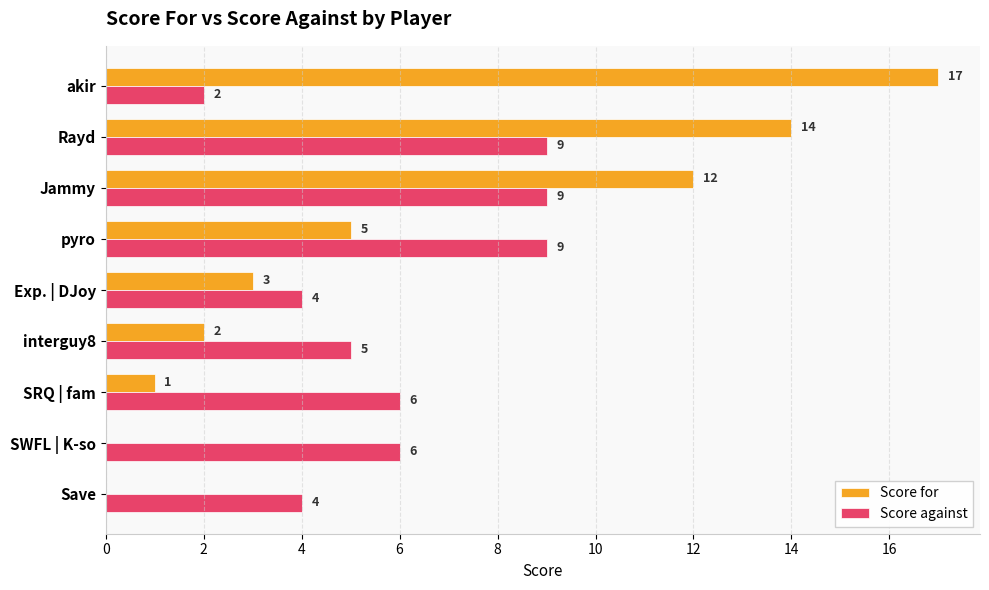

At which category is the sum across all series the highest?

Rayd